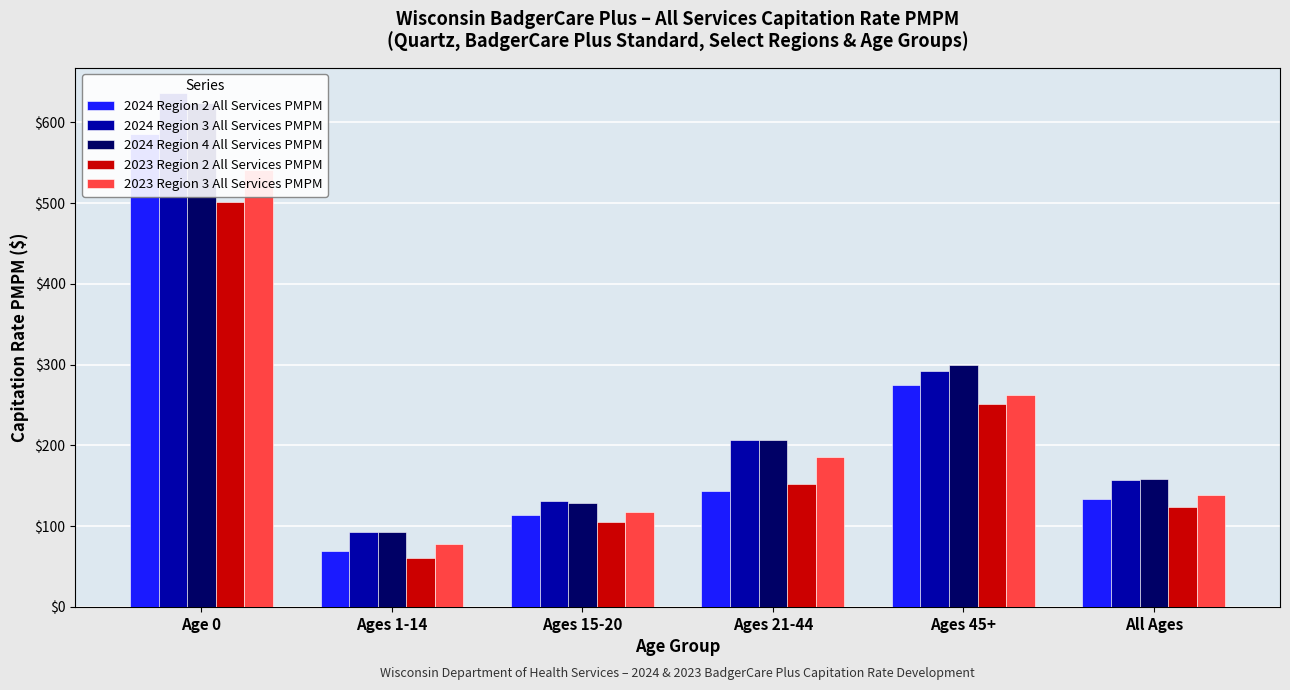

At which category is the sum across all series the highest?

Age 0